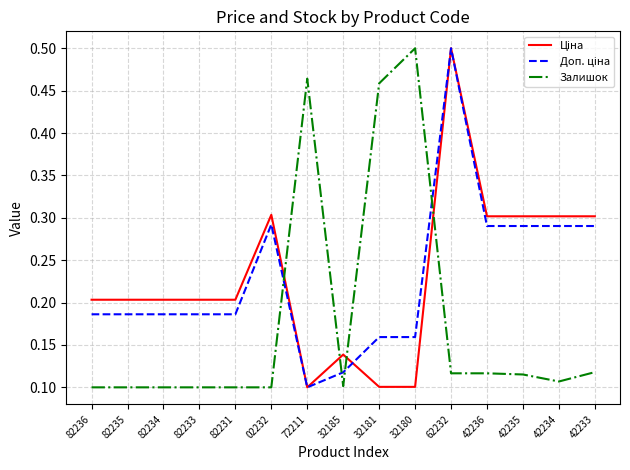

At which category is the sum across all series the highest?

62232